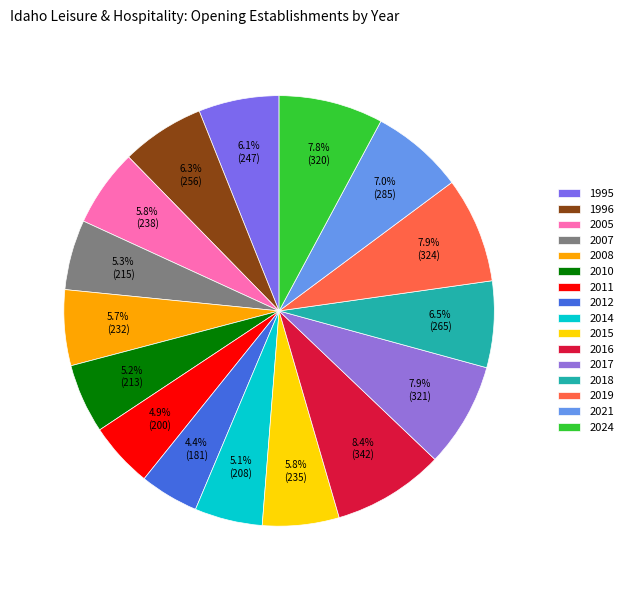

To the nearest percent, what percentage of the pie is 2024?

8%